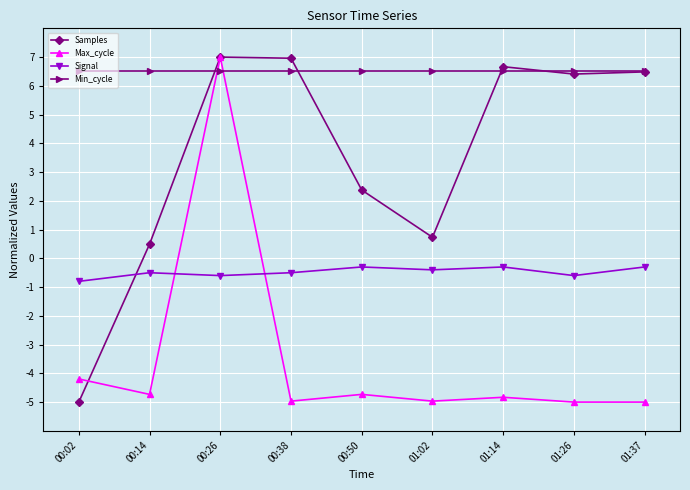

What is the highest value of the Max_cycle series?

7.0